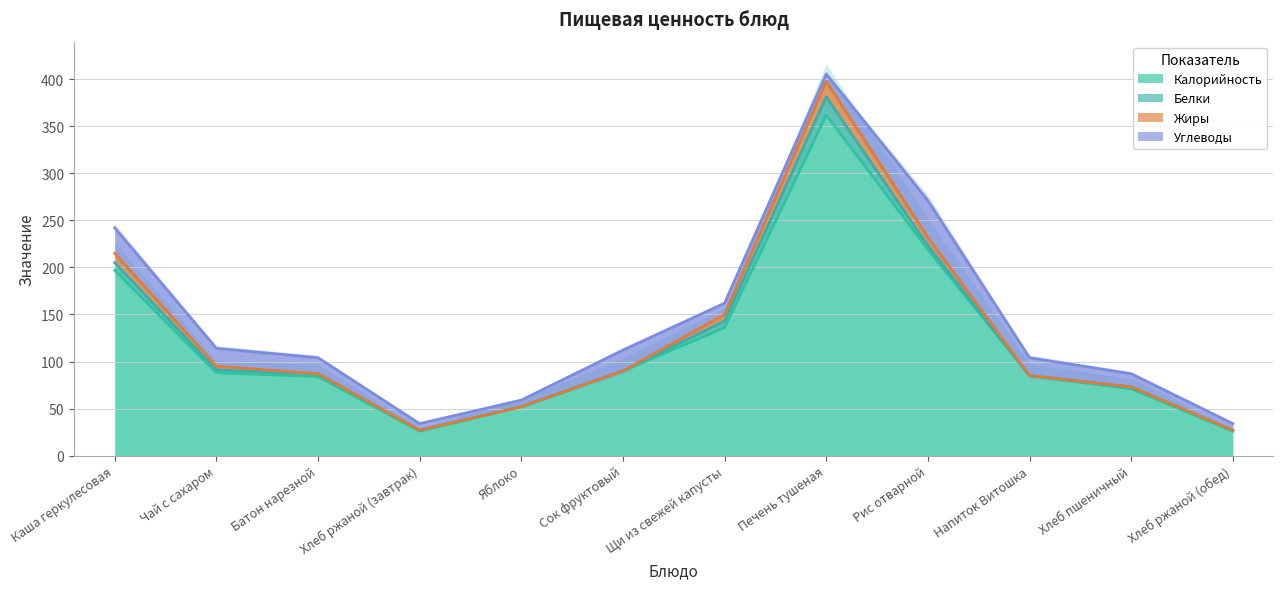

The Жиры series shows 10.0 at Каша геркулесовая. True or false?

True